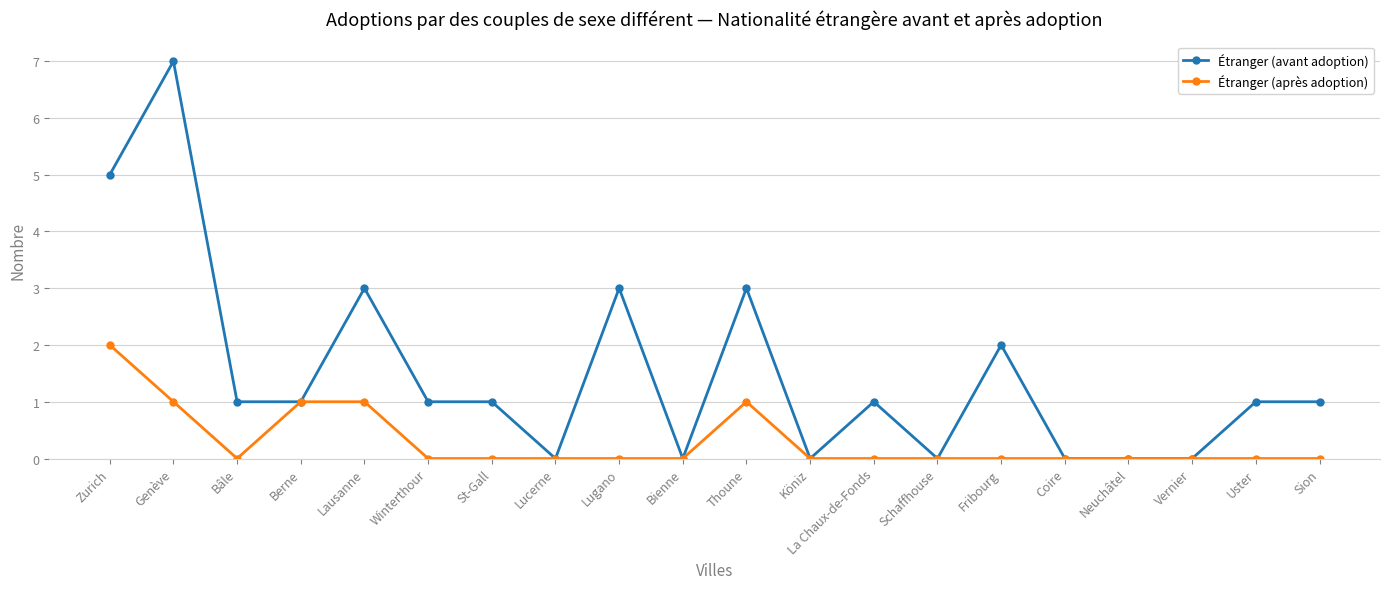

The value of Étranger (après adoption) at Bienne is -1. True or false?

False